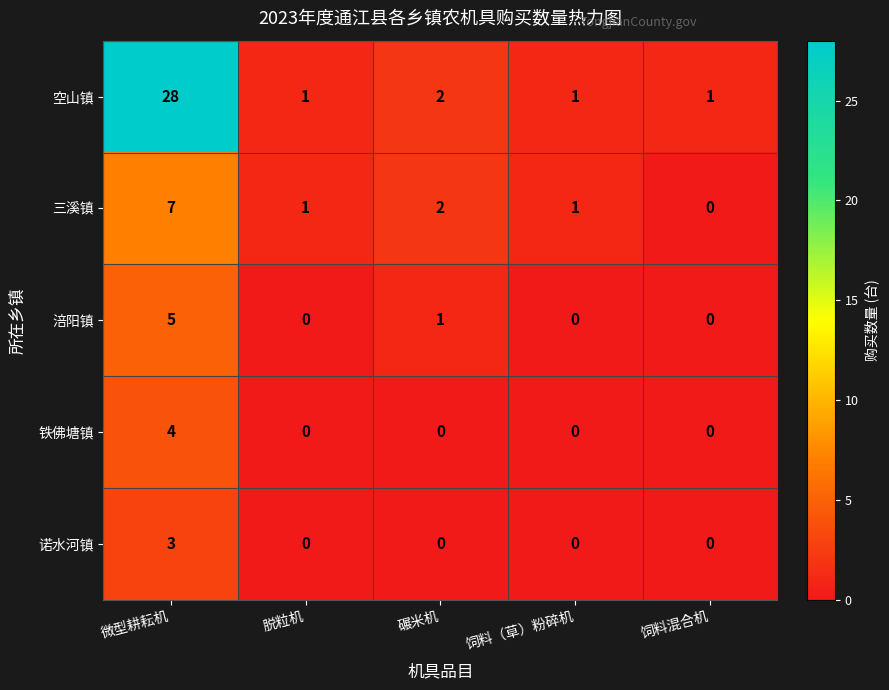

At how many categories does at least one series exceed 26?

1